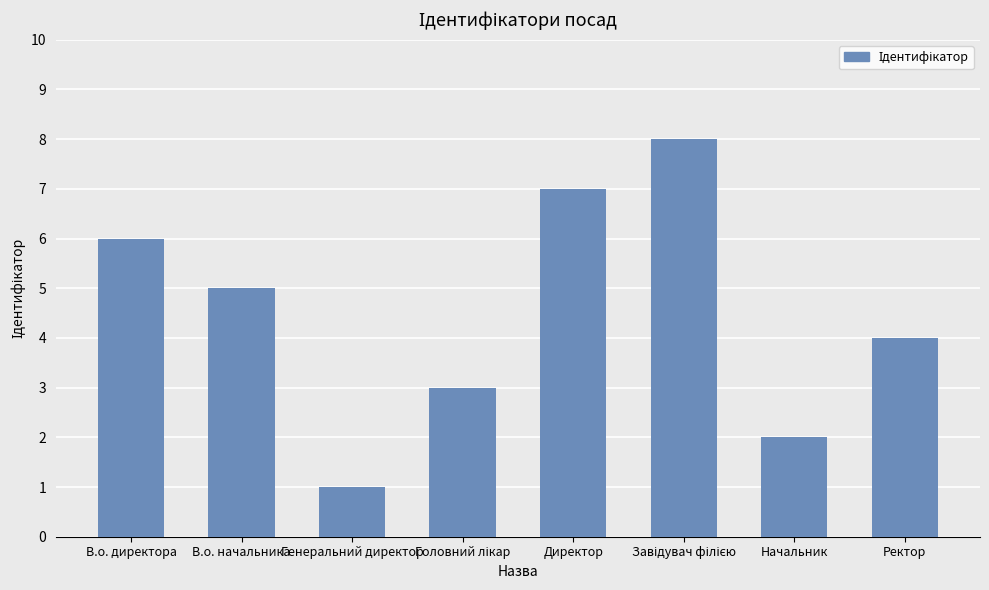

What position from the right is Директор?

4